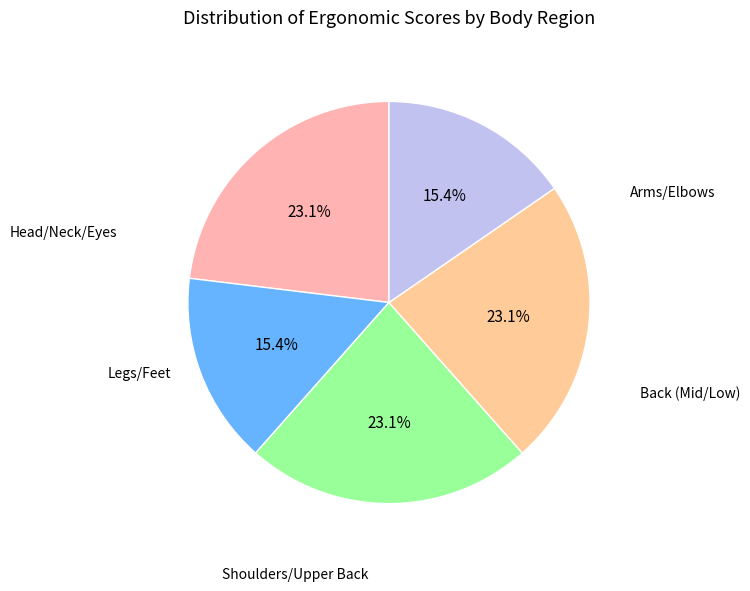

Count the number of slices in the pie.

5